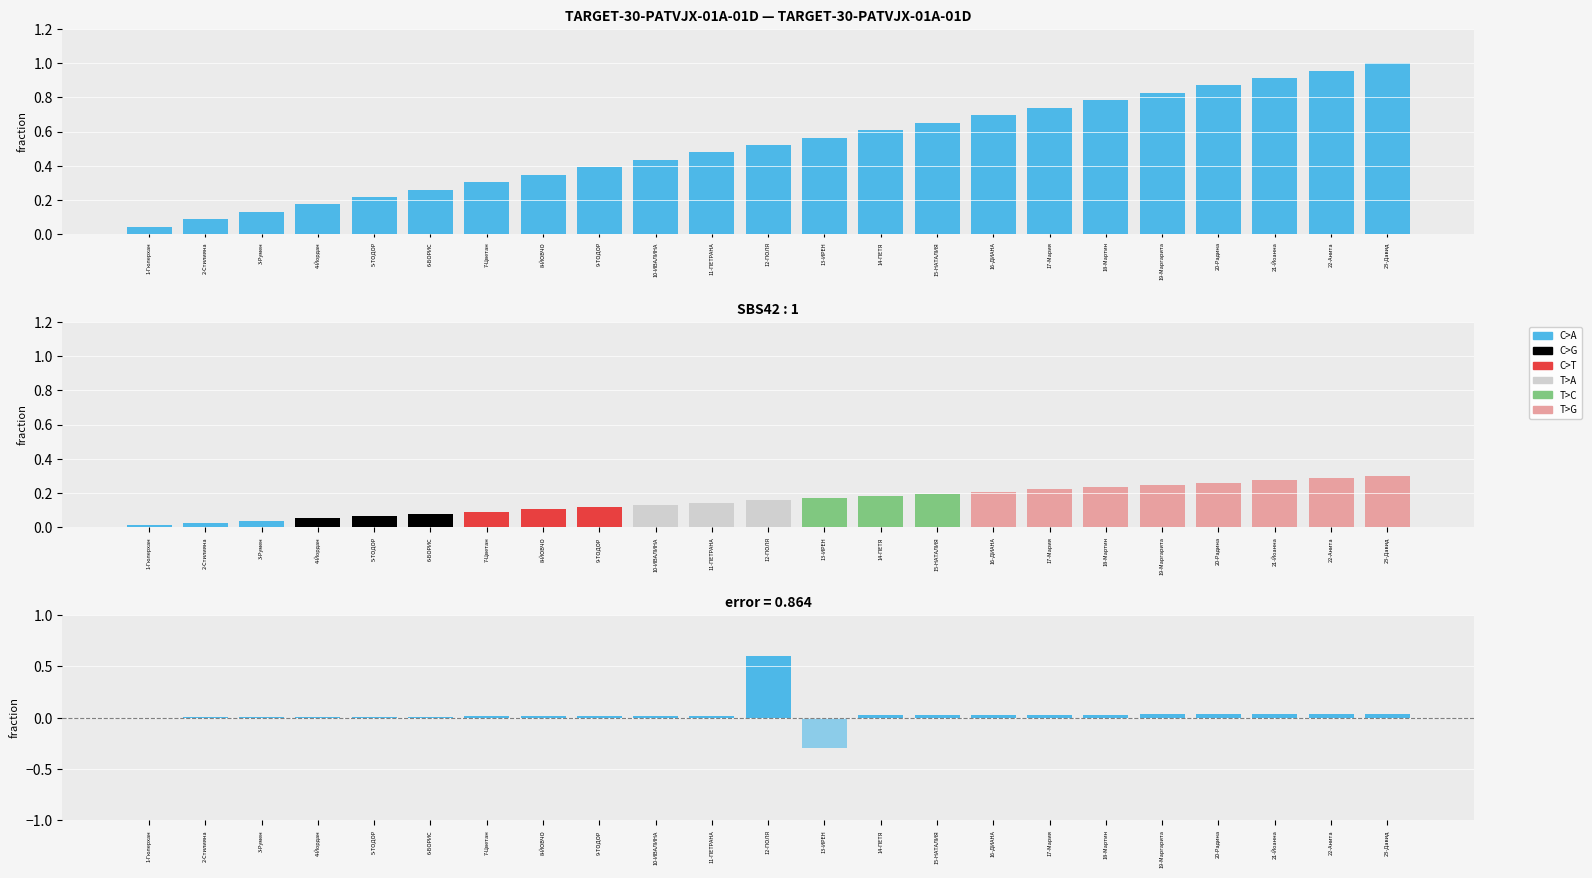

Between 14-ПЕТЯ and 2-Стилияна, which is larger?

14-ПЕТЯ